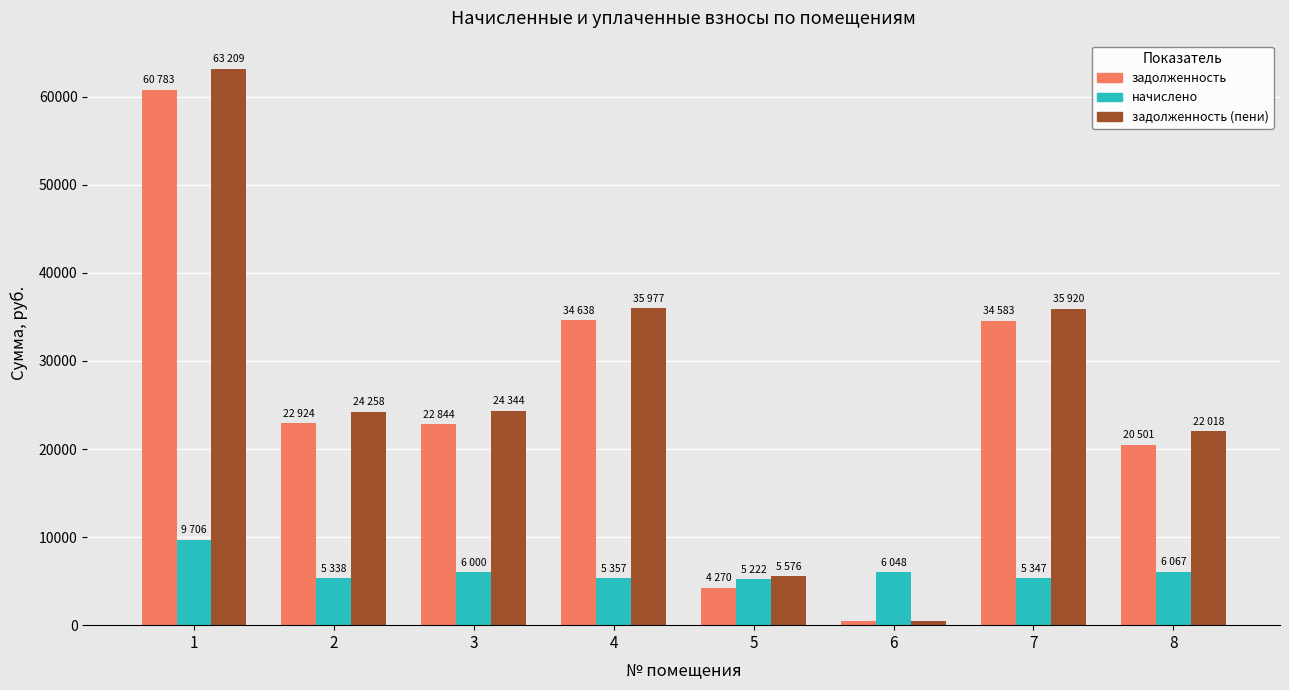

What is the difference between the highest and lowest values at 7?

30572.6